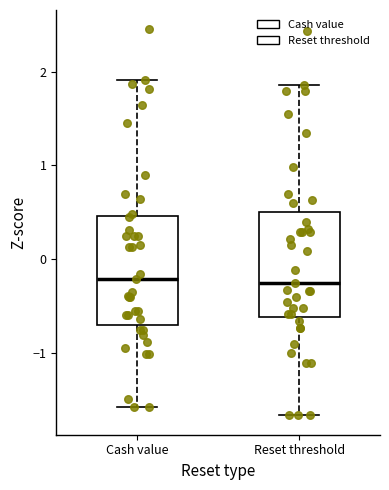

Reading left to right, read every box against the y-axis: the position of its median line, the range the box covers, and the ends of its whiskers. The values are not printed on the chart, so give them approximately, as read against the axis.

Cash value: median -0.2, box -0.7 to 0.5, whiskers -1.6 to 1.9
Reset threshold: median -0.3, box -0.6 to 0.5, whiskers -1.7 to 1.9